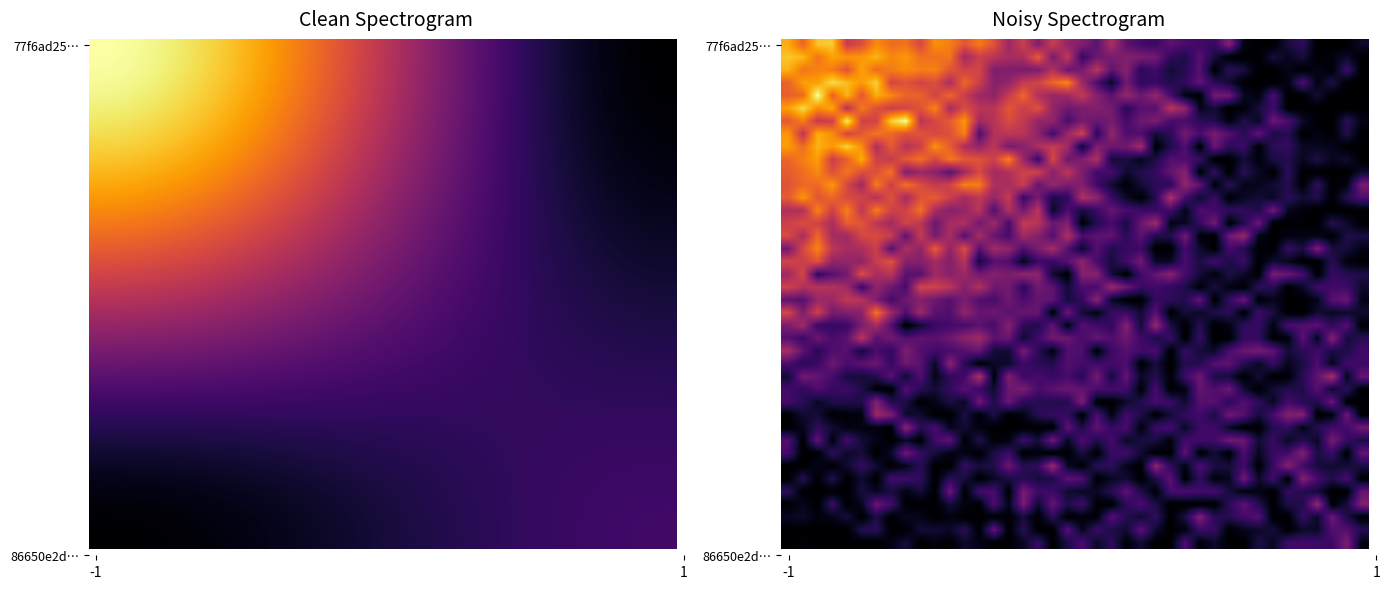

At how many categories does at least one series exceed 82?

16